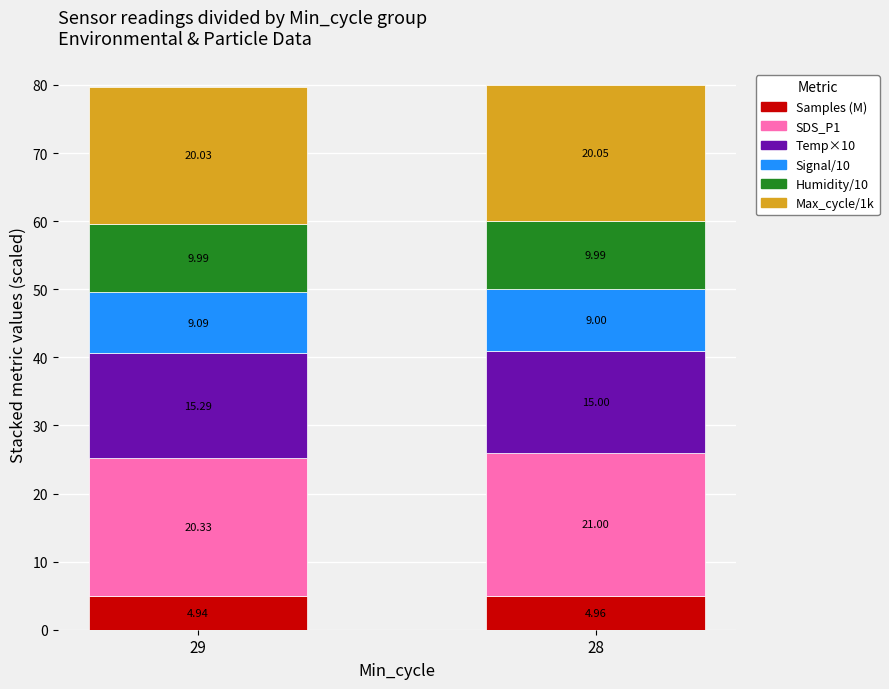

At which category is the sum across all series the highest?

28